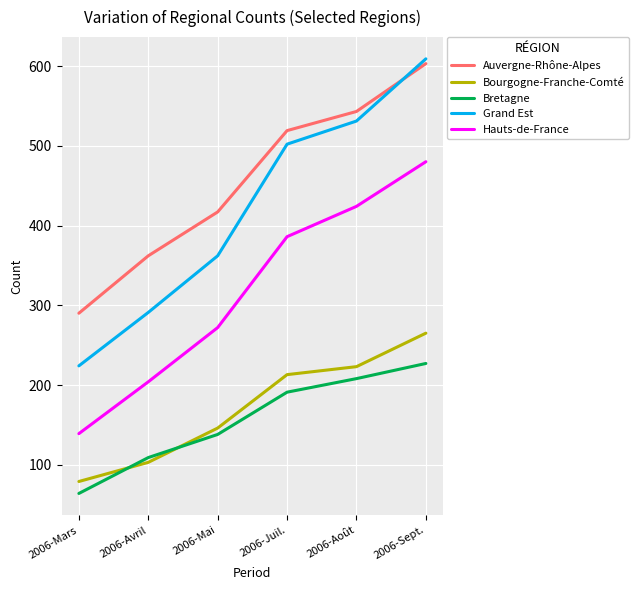

List the labels in order of Auvergne-Rhône-Alpes value, smallest first.

2006-Mars, 2006-Avril, 2006-Mai, 2006-Juil., 2006-Août, 2006-Sept.